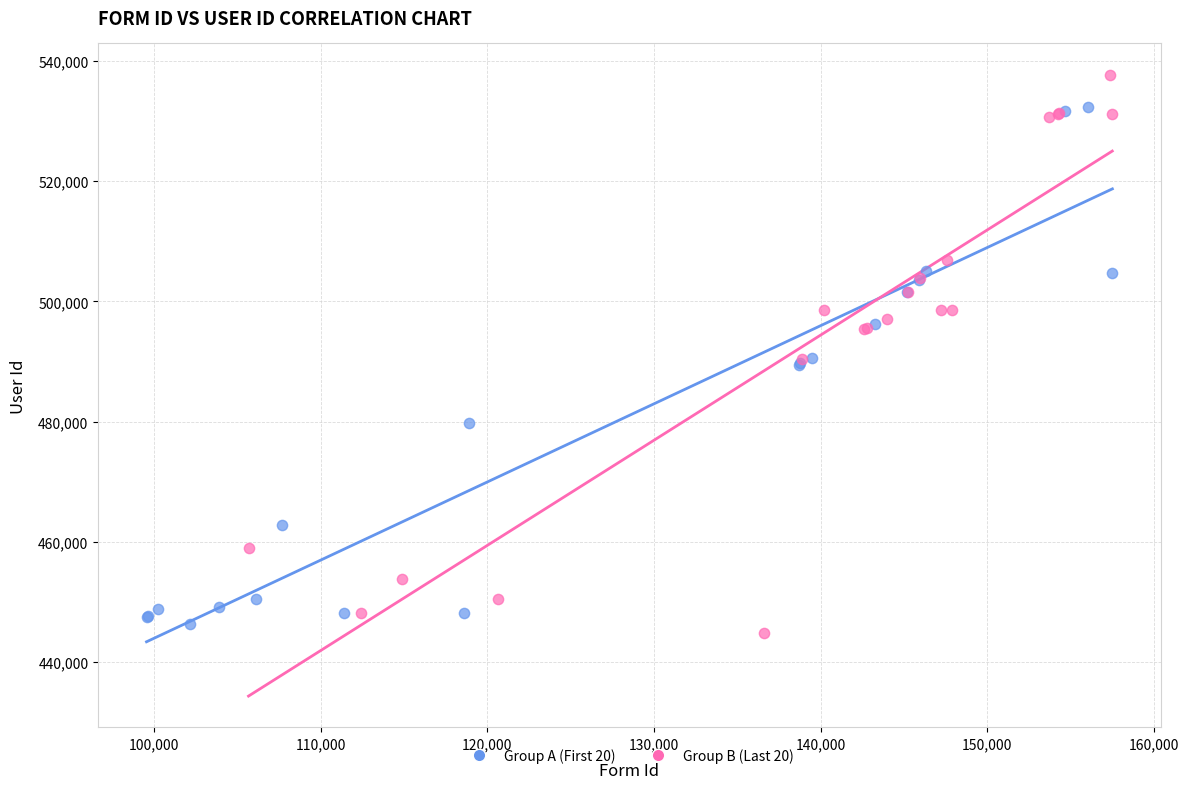

Which series has the widest spread of Y values?

Group B (Last 20)